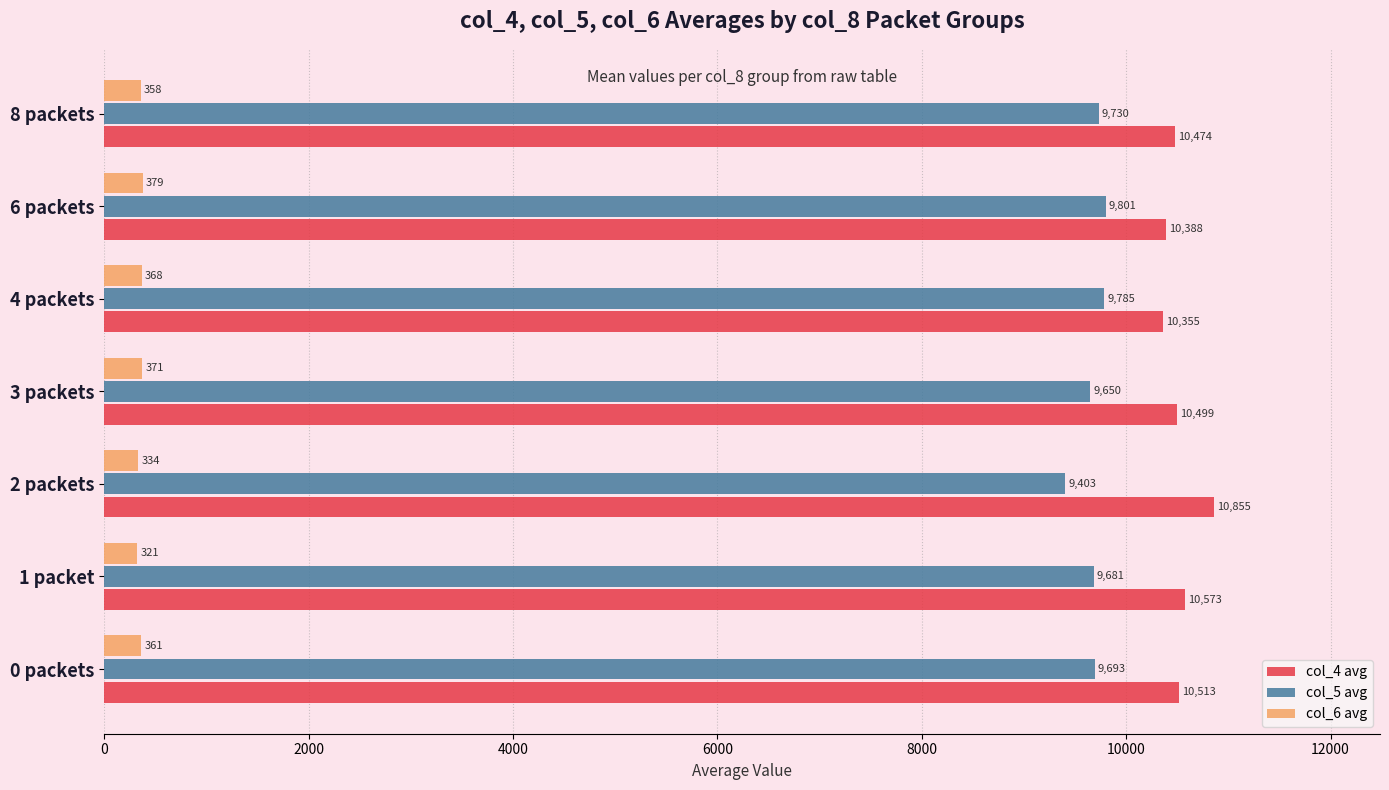

Which series has the largest range (max minus min)?

col_4 avg